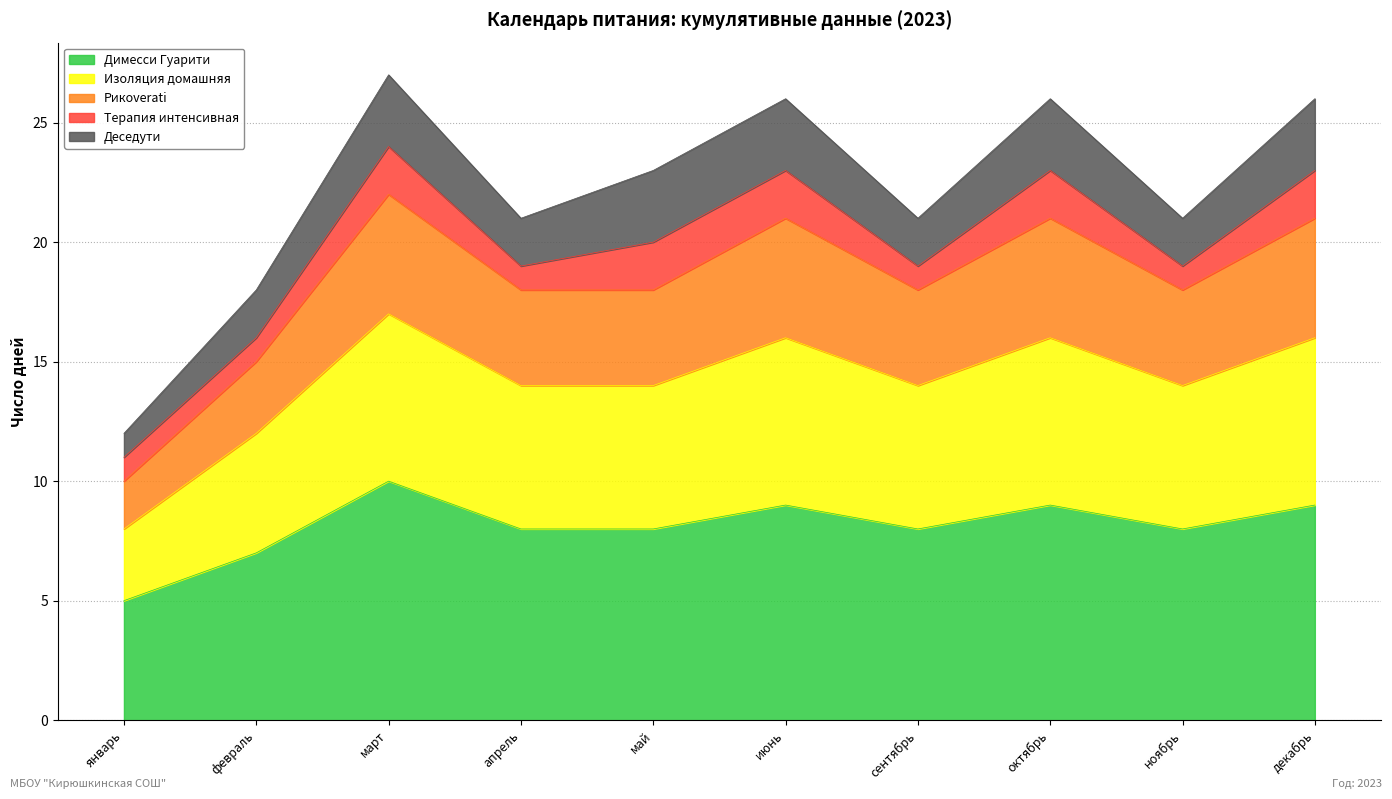

What is the minimum value for Димесси Гуарити?

5